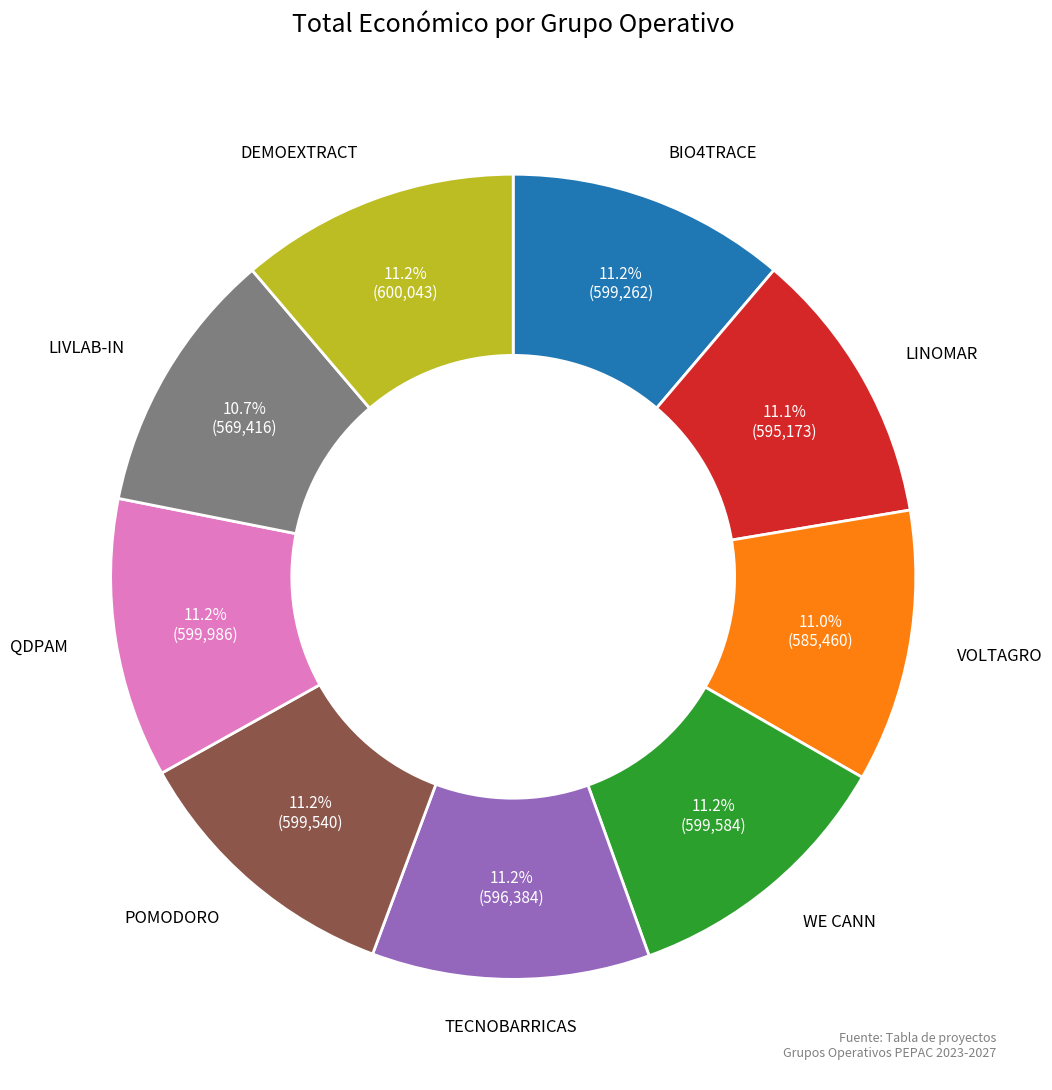

Is there a majority slice in this chart?

No